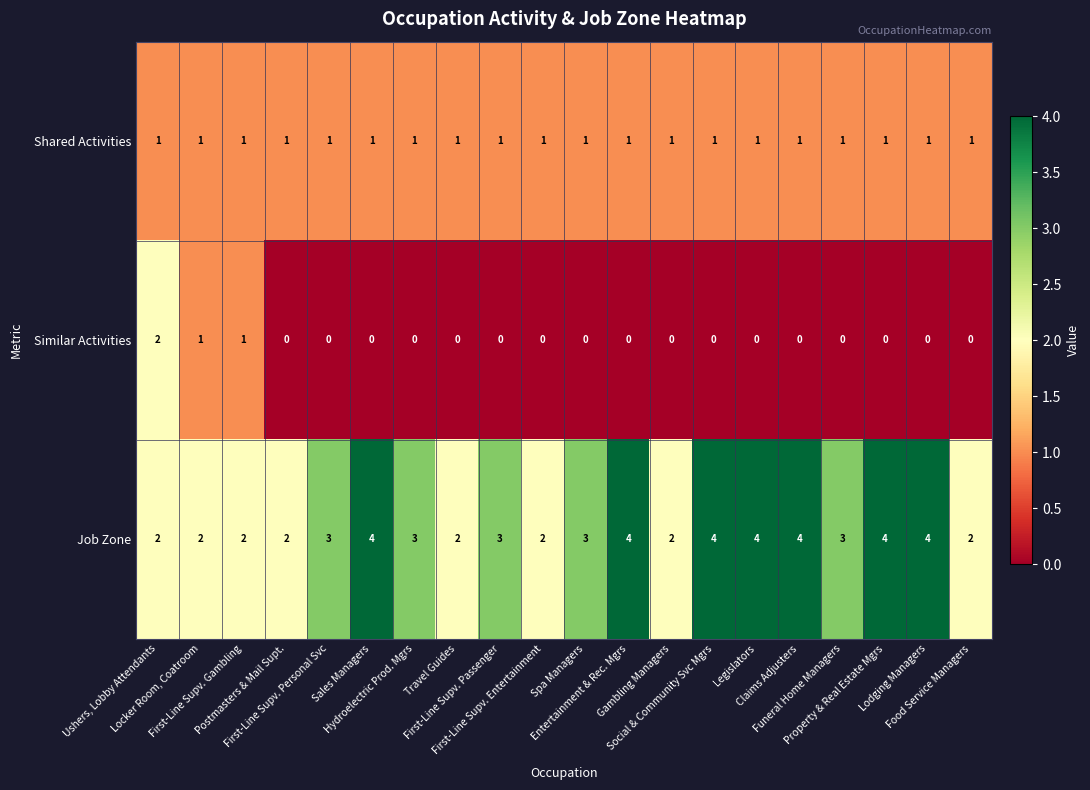

How many categories are shown in the chart?

20